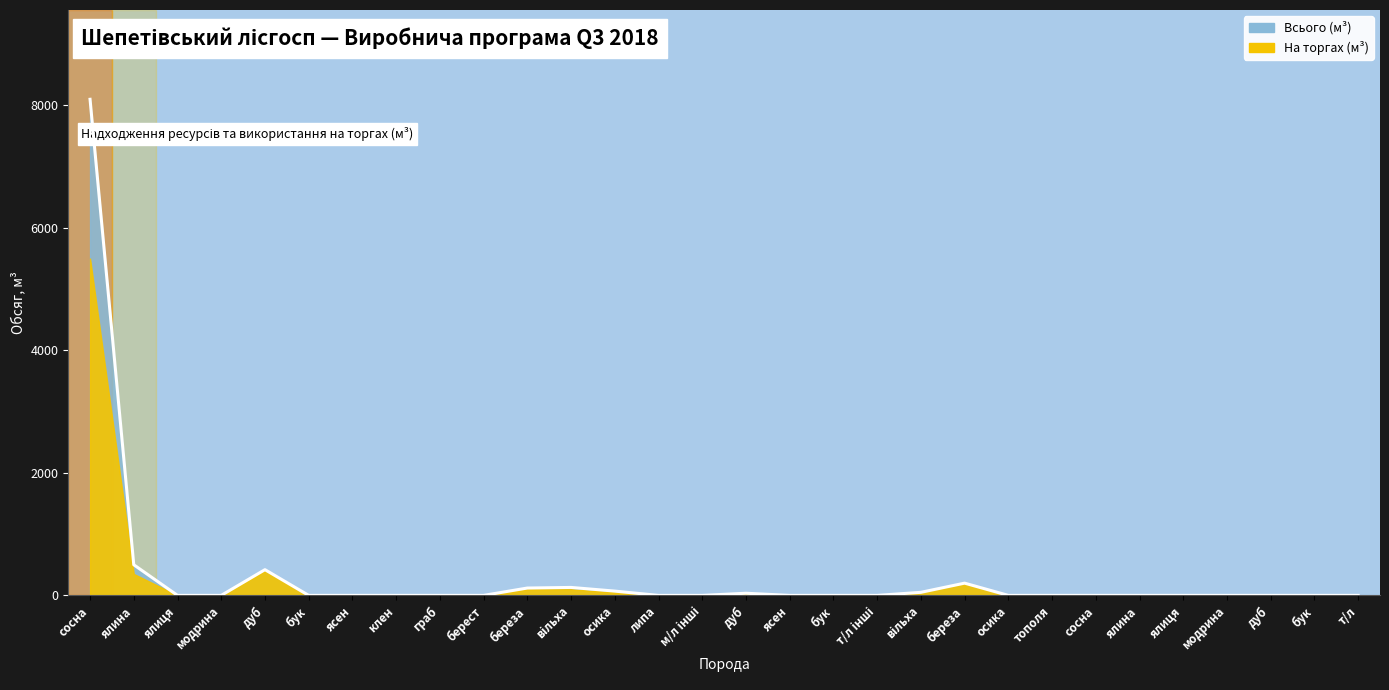

What is the change in value from дуб to т/л?

-35